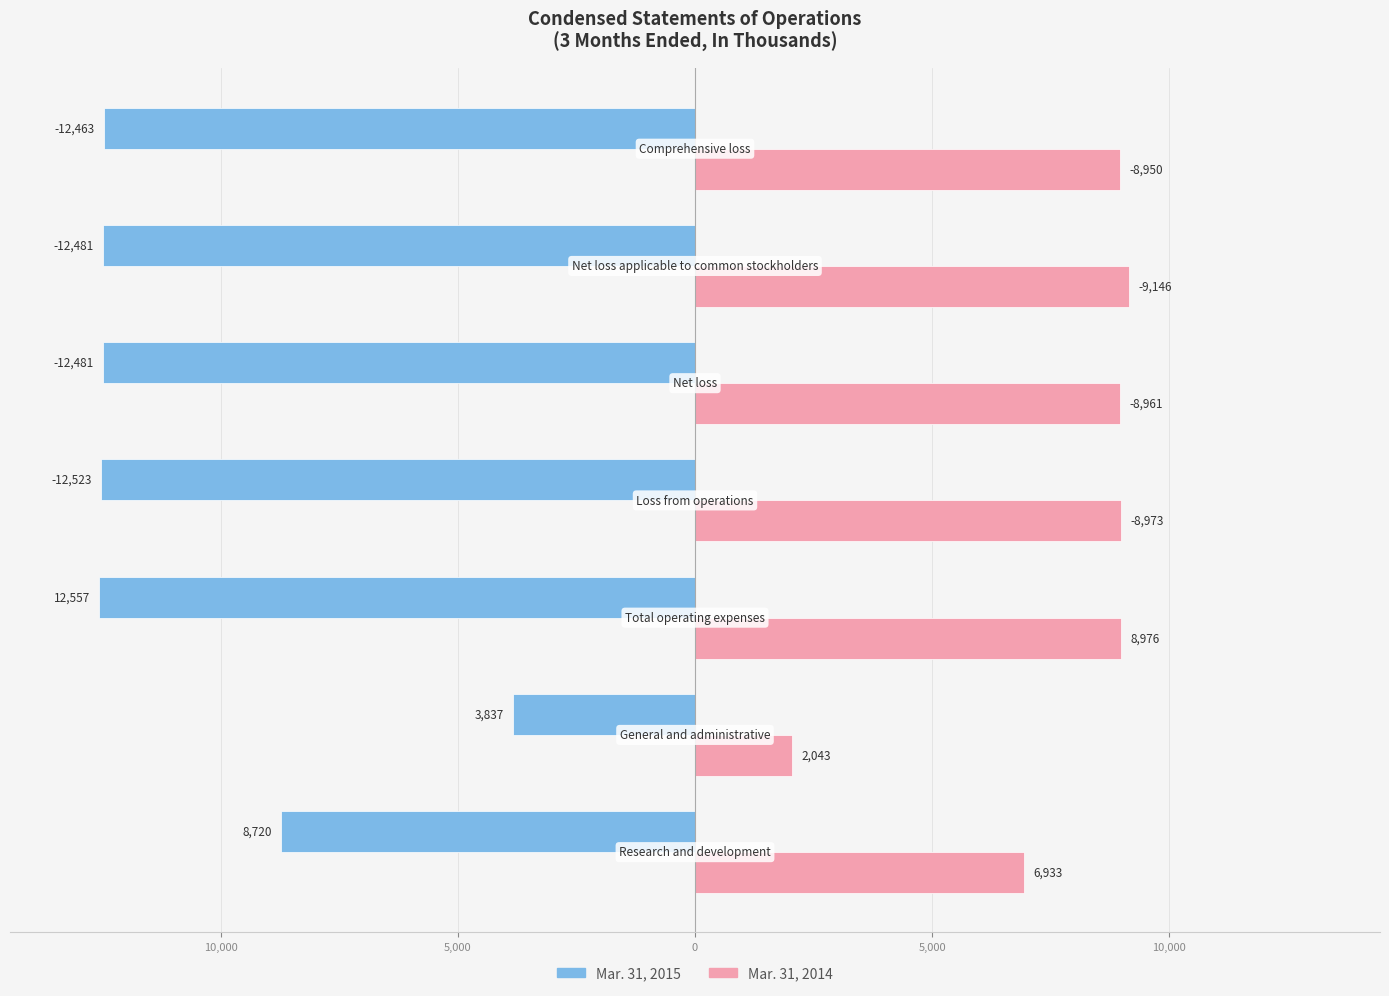

What are all the series names shown in the legend?

Mar. 31, 2015, Mar. 31, 2014